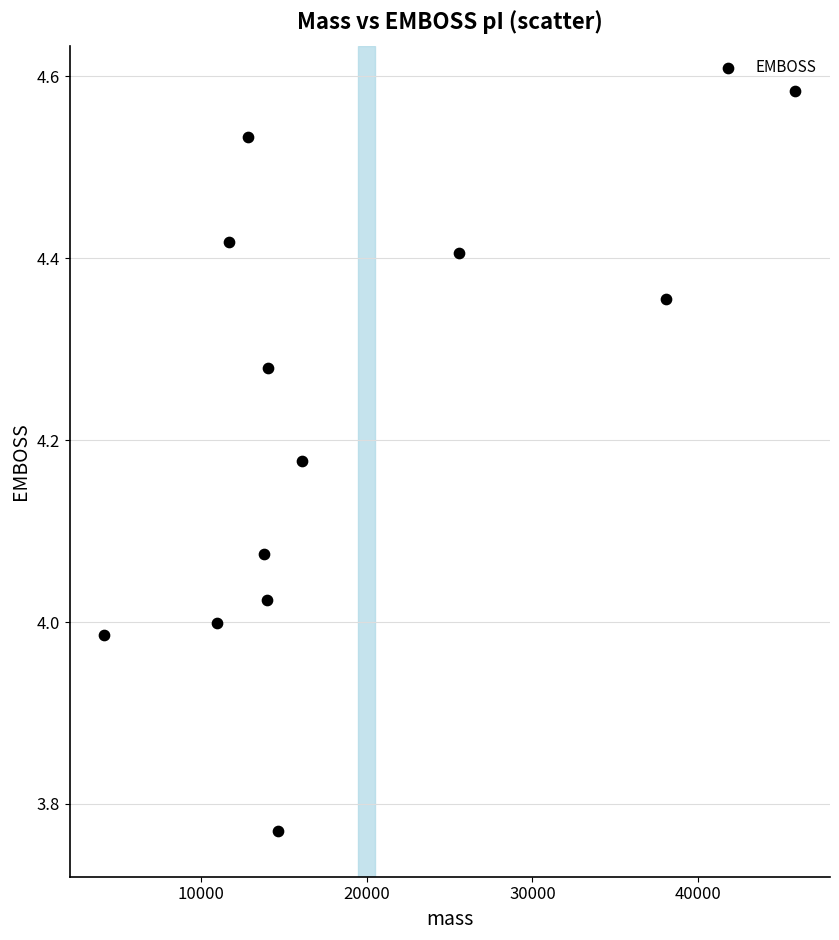

What is the range of Y values (max minus min)?

0.8